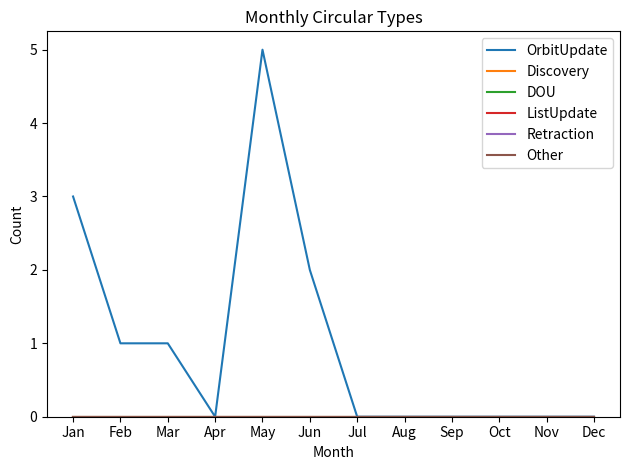

At which category is the sum across all series the highest?

May